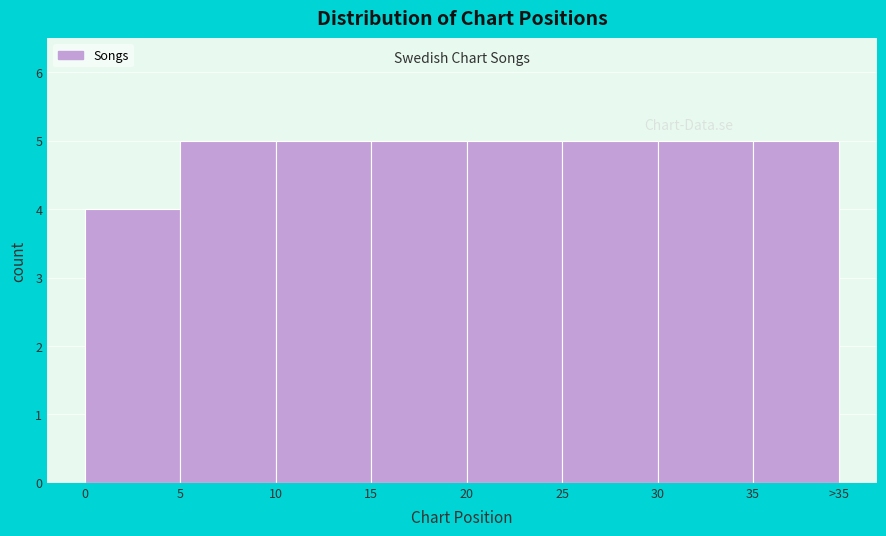

Reading right to left, extract all data points from this chart.

35=5	30=5	25=5	20=5	15=5	10=5	5=5	0=4